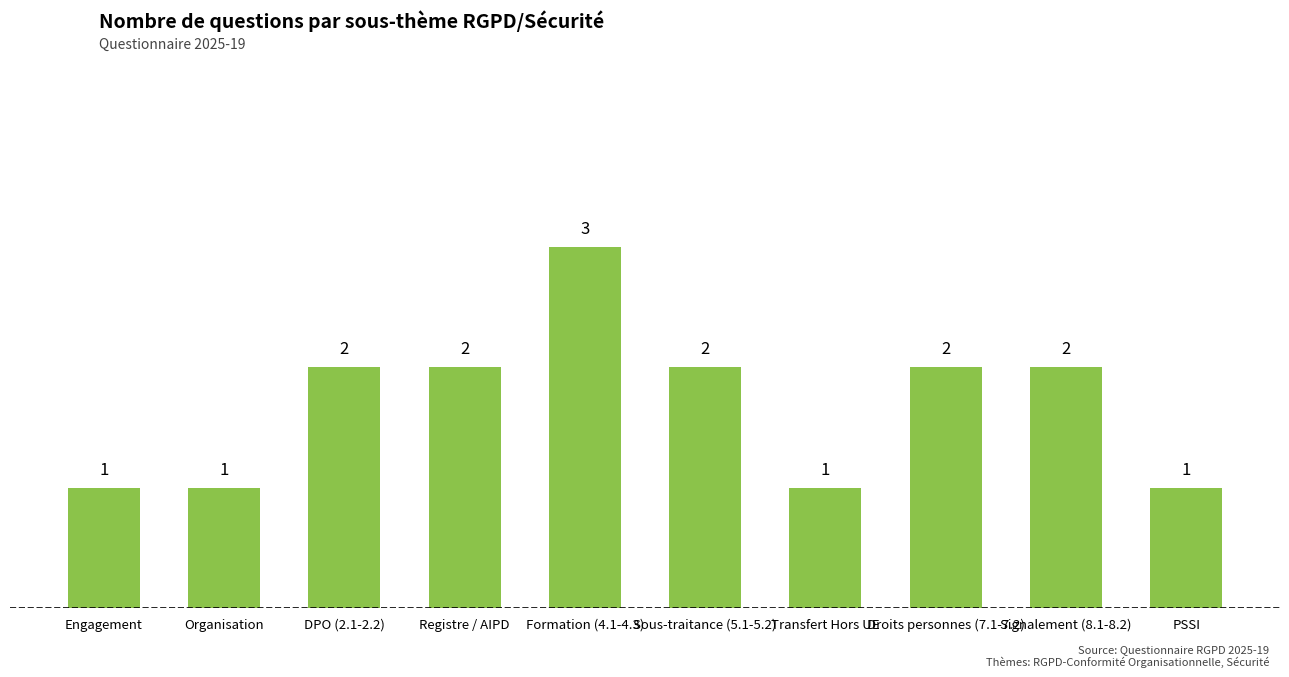

What position from the right is Organisation?

9